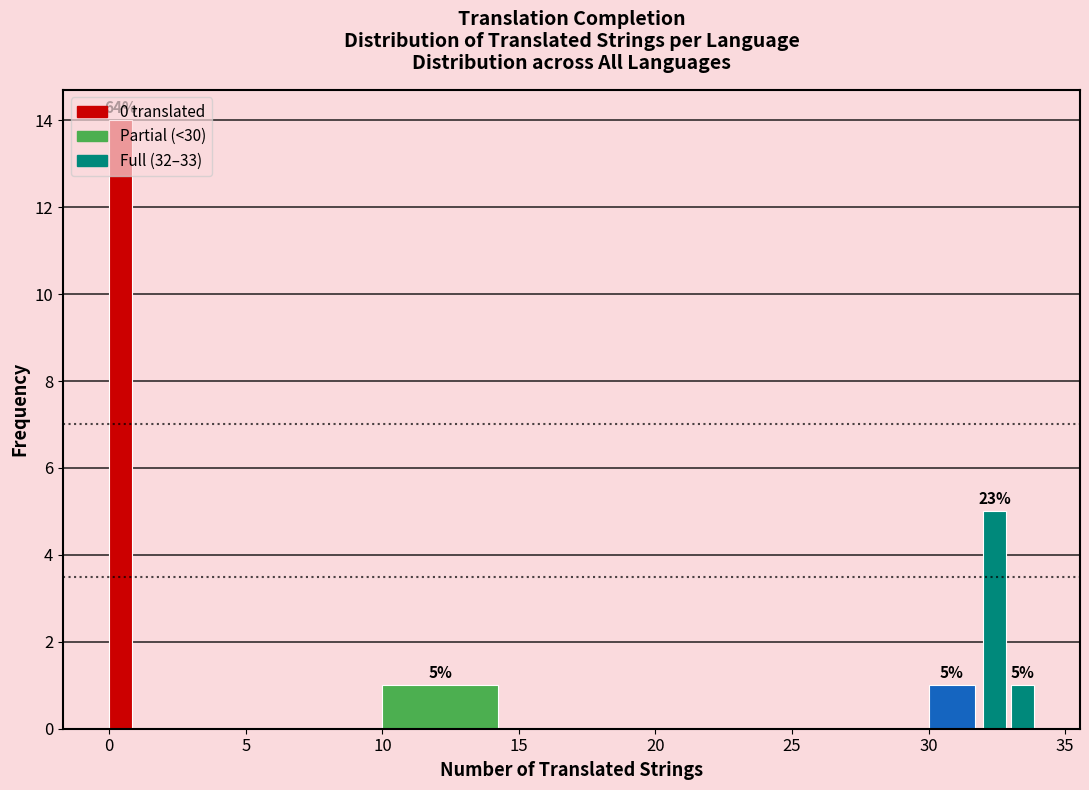

Around what value on the x-axis is the tallest bar? Give the approximate position of its centre, as read against the axis.

0.5